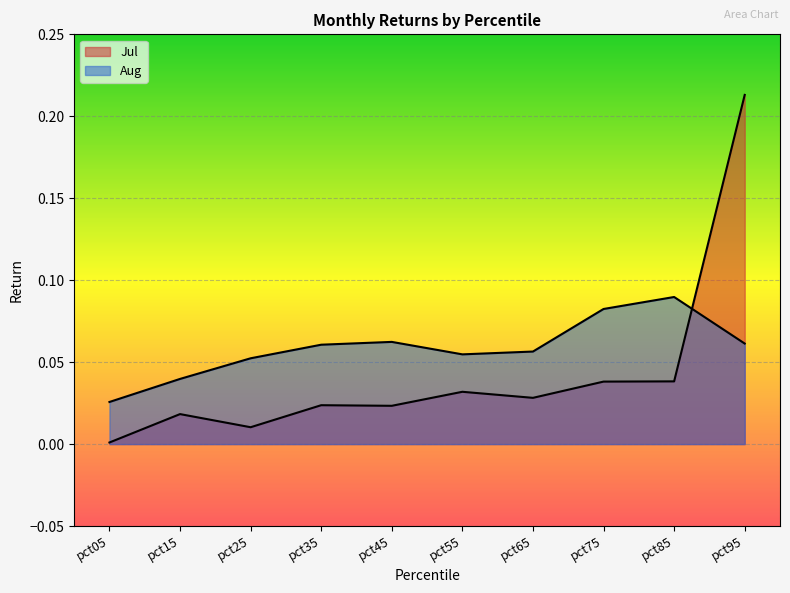

What is the value of the Aug point at the 6th from the left?

0.1